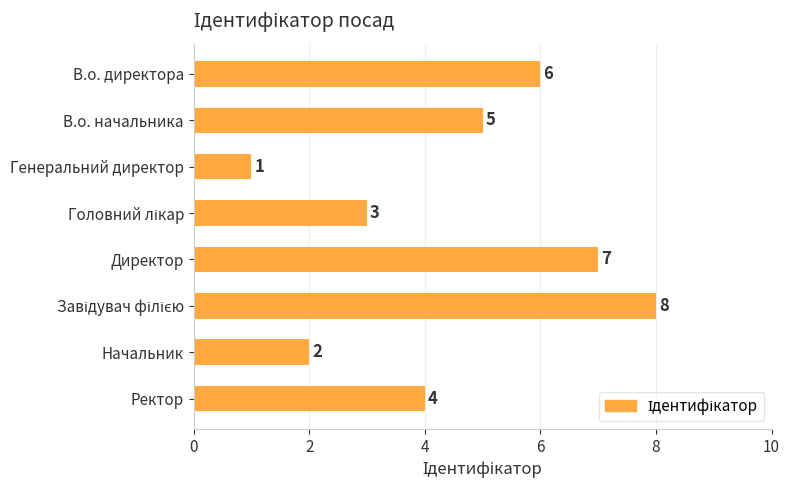

What position from the bottom is В.о. директора?

8